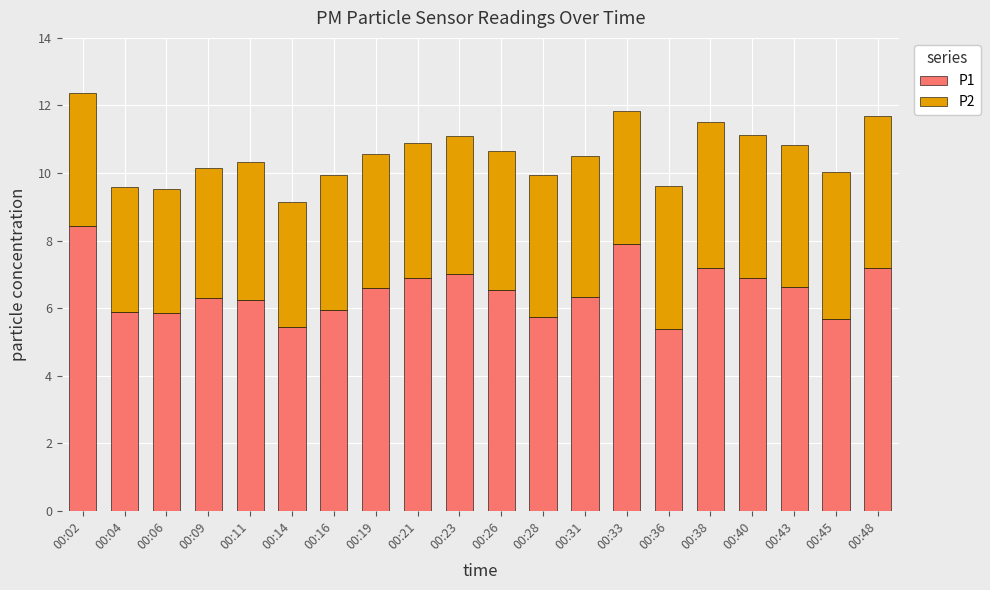

What is the total value across all series at 00:40?

11.1